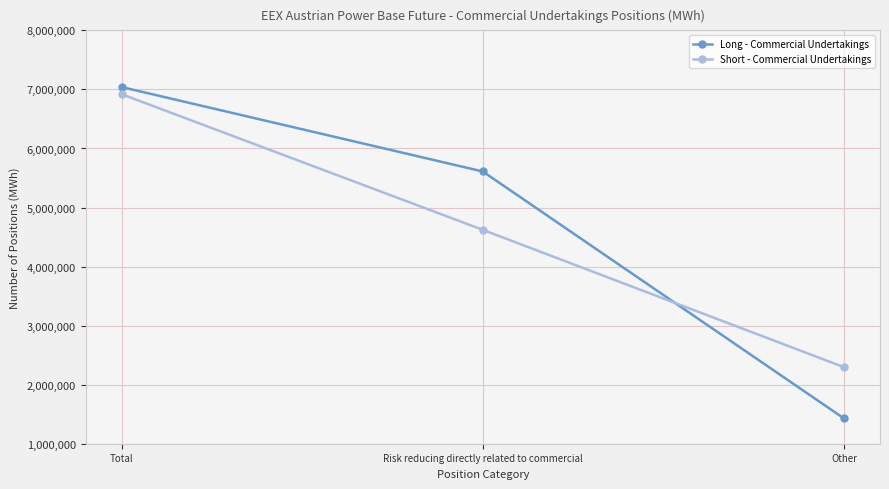

What is the label of the 1st point from the left?

Total